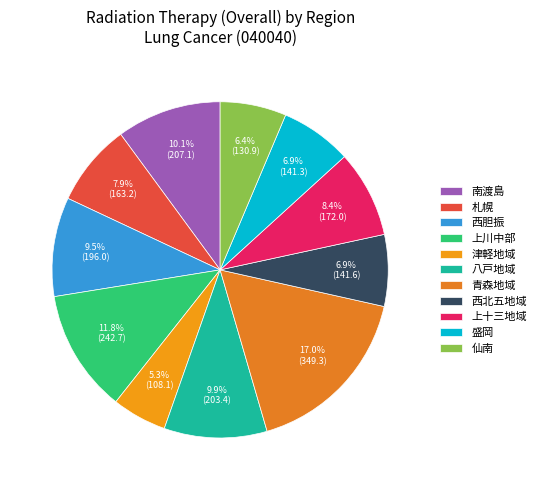

What is the ratio of the value at 仙南 to the value at 津軽地域?

1.2